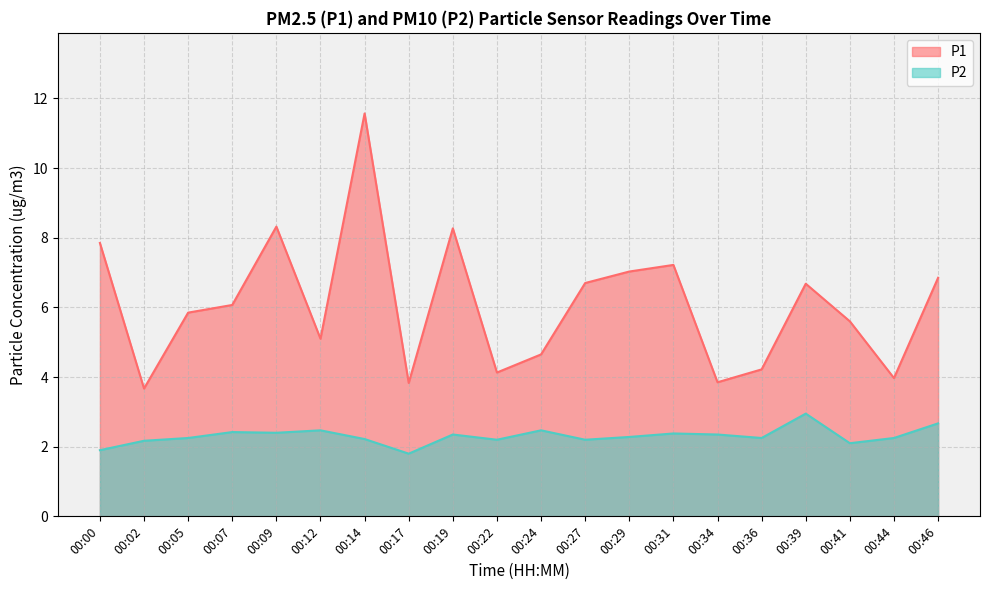

How many interior local peaks does the P2 series have?

6